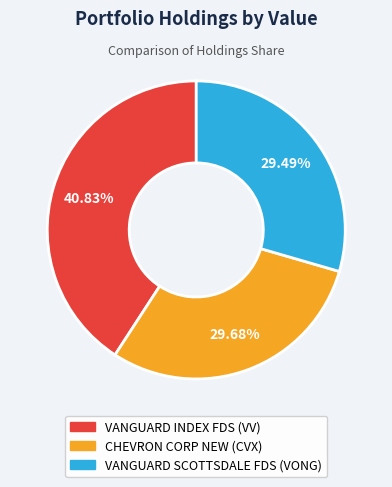

Does VANGUARD SCOTTSDALE FDS account for over 50% of the chart?

No